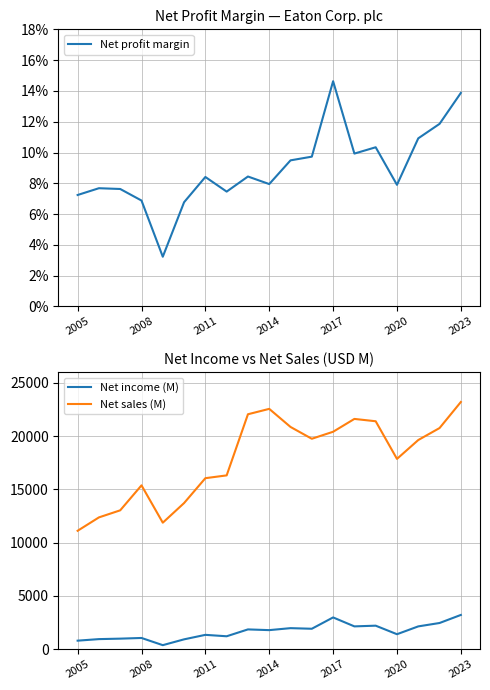

The Net sales (M) series shows 17858 at 2020. True or false?

True